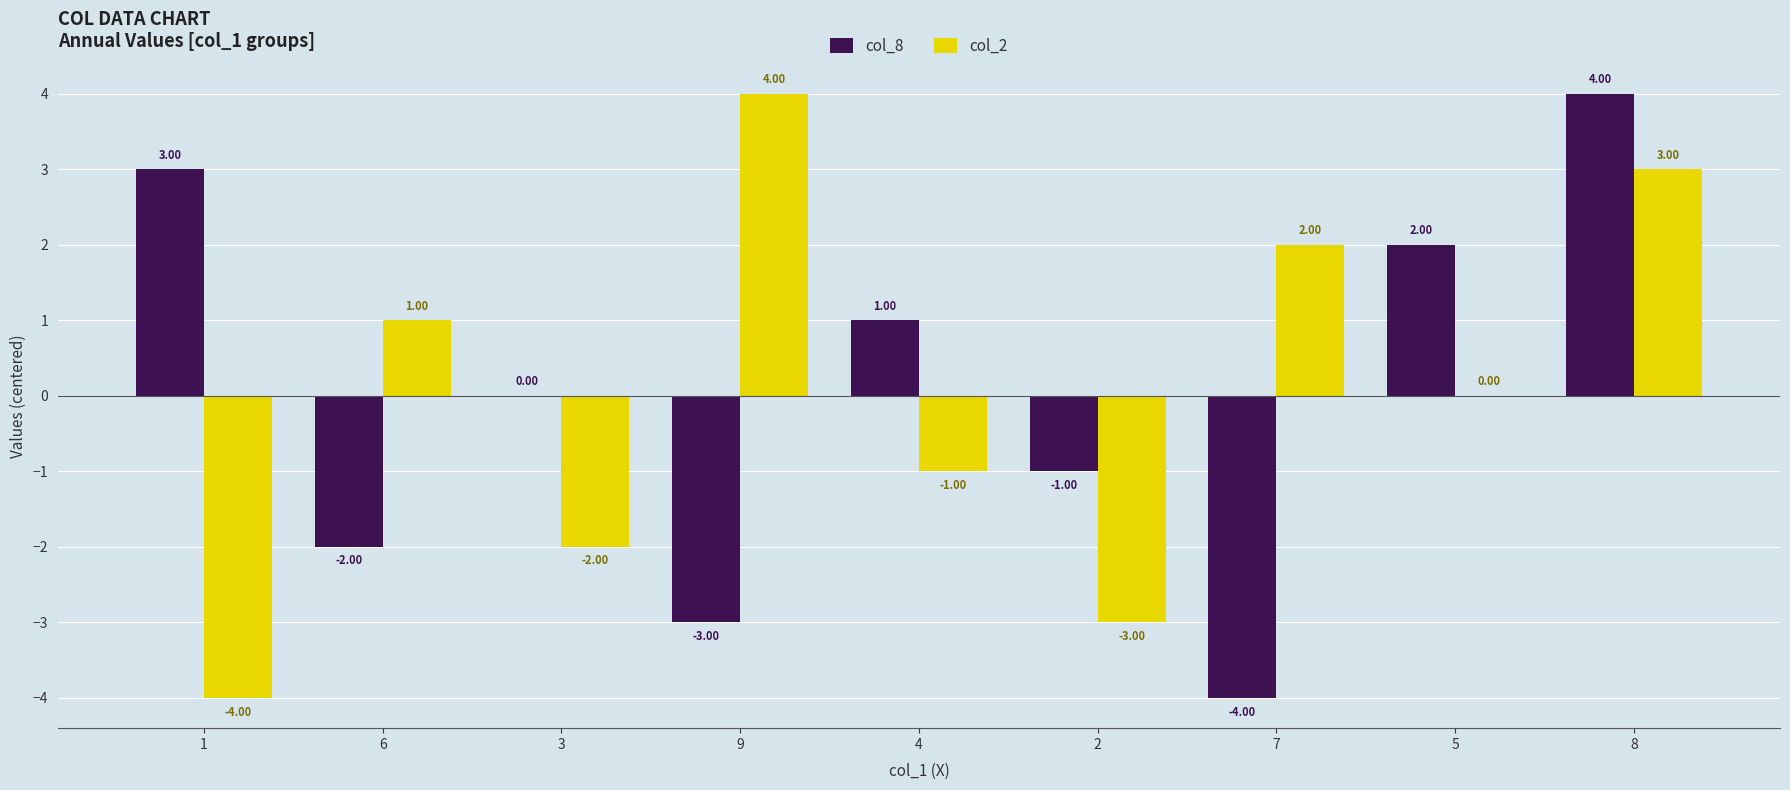

Reading right to left, extract all data points from this chart.

col_8: 8=4	5=2	7=-4	2=-1	4=1	9=-3	3=0	6=-2	1=3
col_2: 8=3	5=0	7=2	2=-3	4=-1	9=4	3=-2	6=1	1=-4